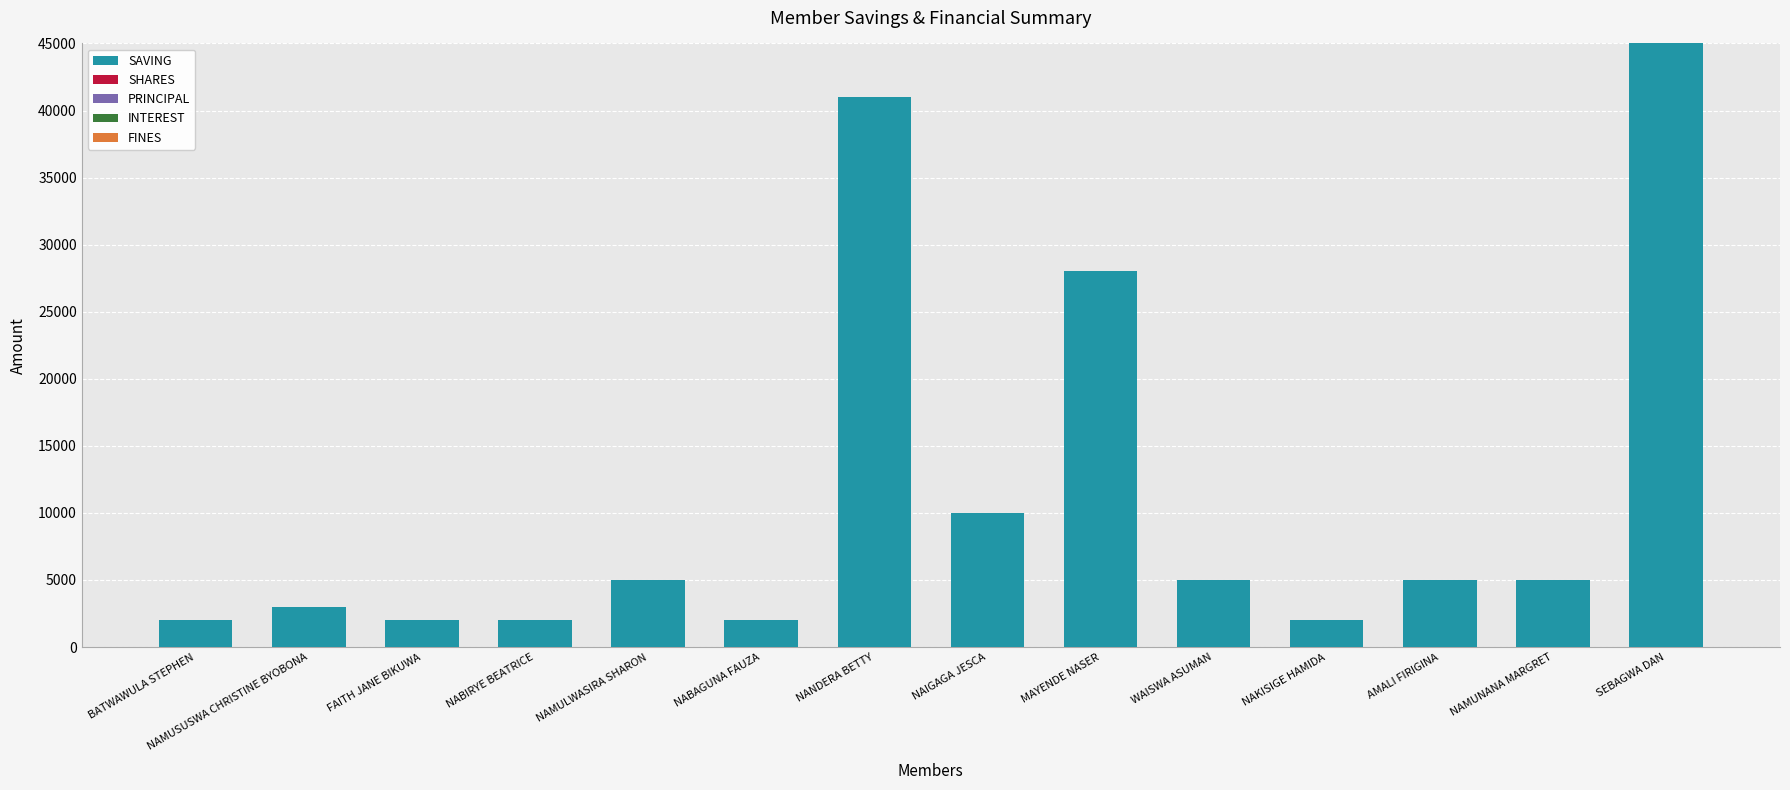

At which label is SAVING closest to 23500?

MAYENDE NASER